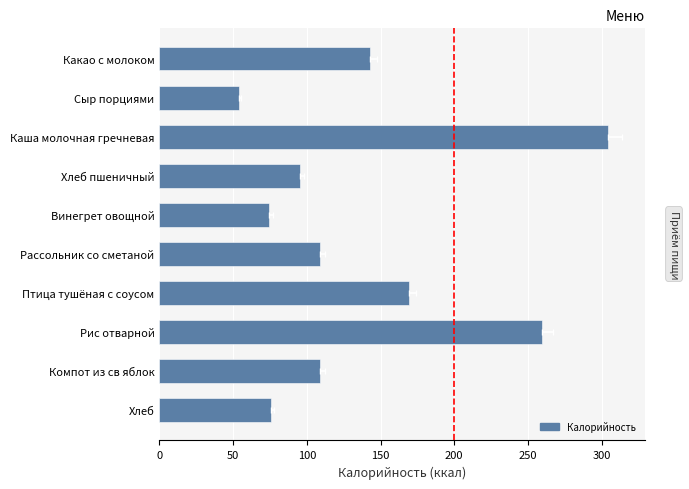

How many data points are above 109?

5